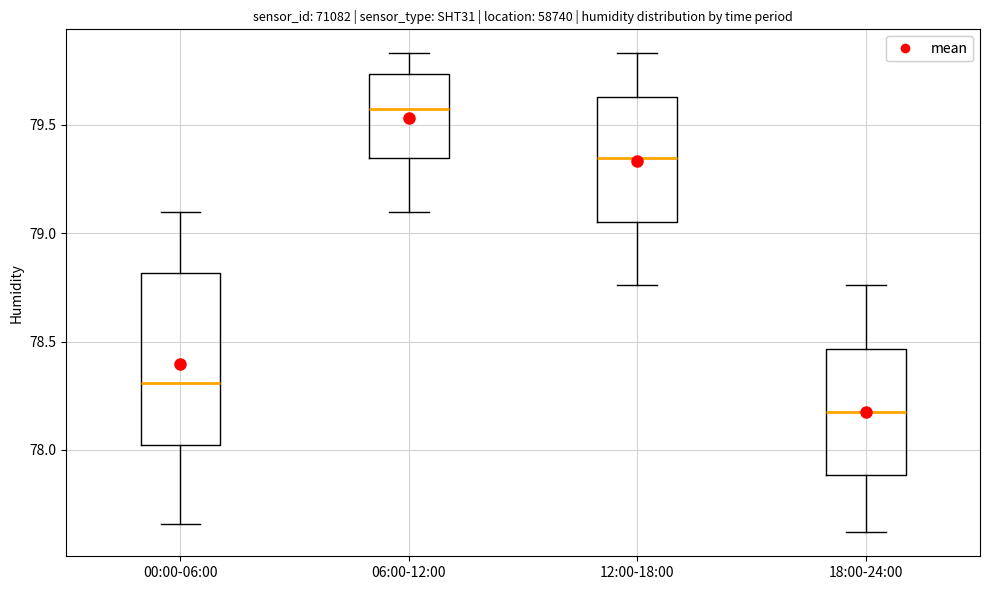

Where does the upper whisker of the box for 18:00-24:00 end on the y-axis? The values are not printed on the chart, so give them approximately, as read against the axis.

78.75